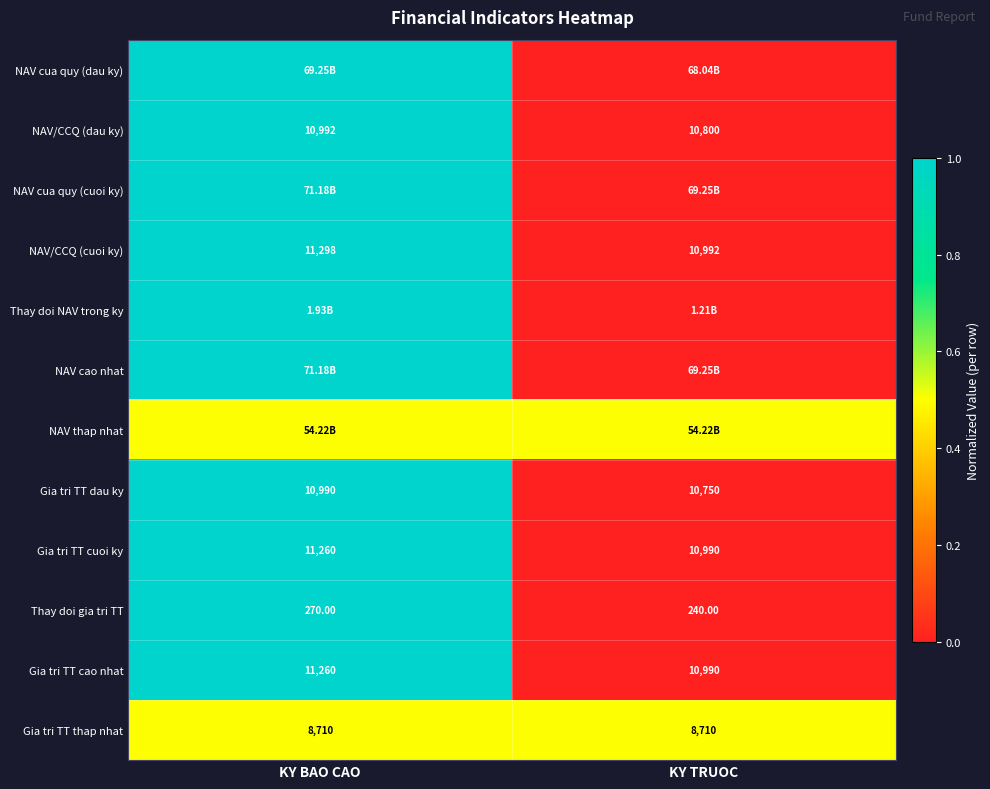

List the labels in order of Gia tri TT cao nhat value, largest first.

KY BAO CAO, KY TRUOC